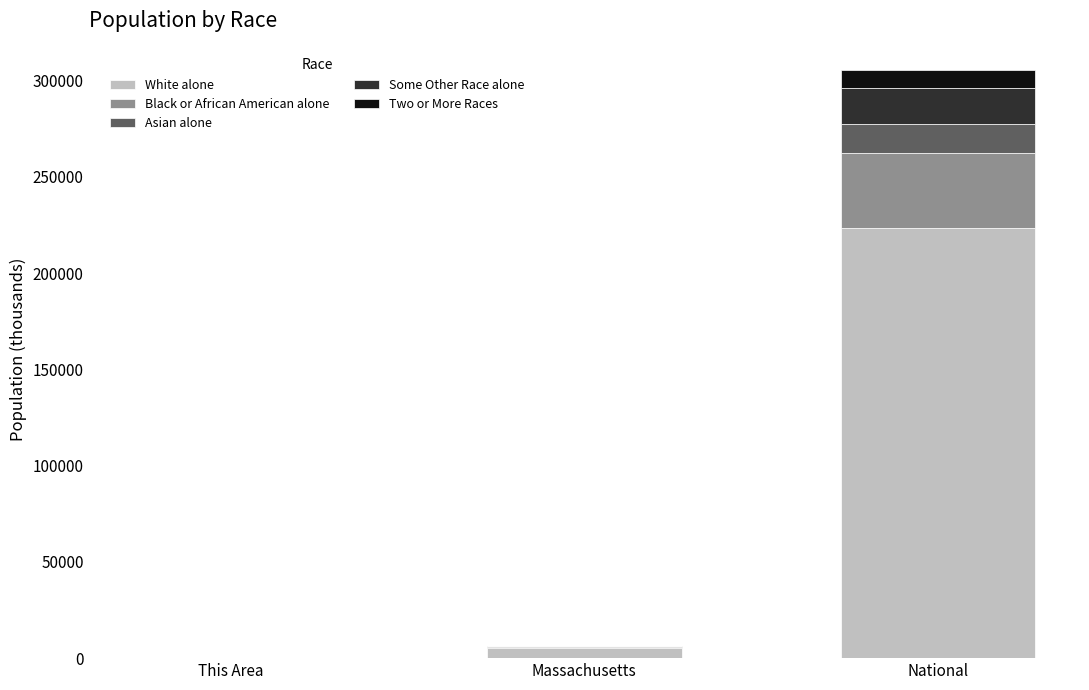

At which category is the sum across all series the highest?

National